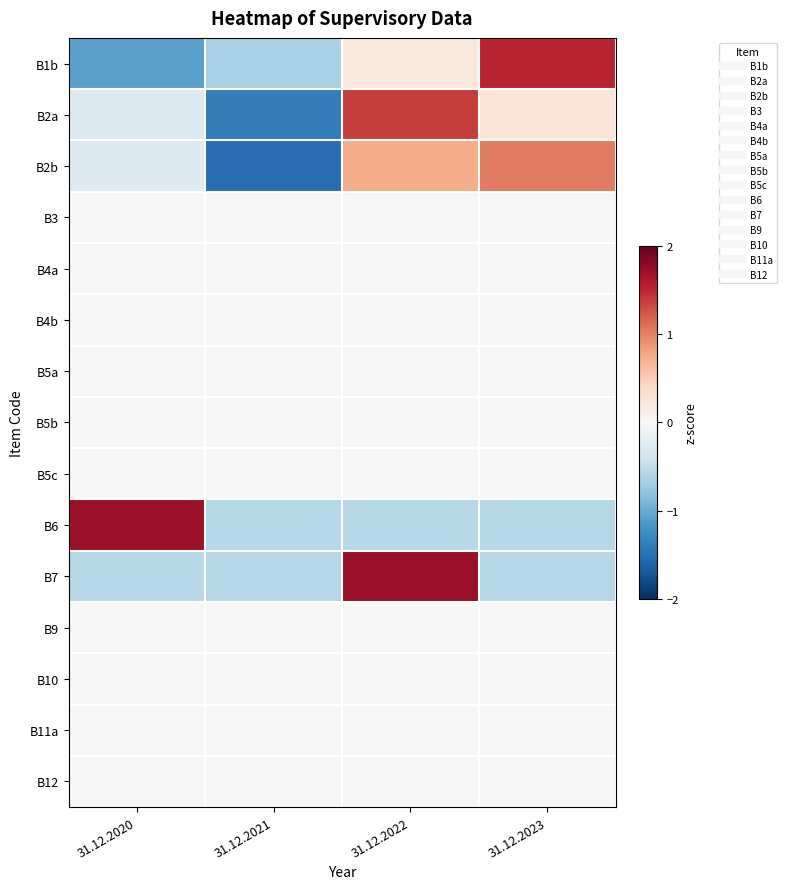

Which category has the lowest value across all series?

31.12.2021